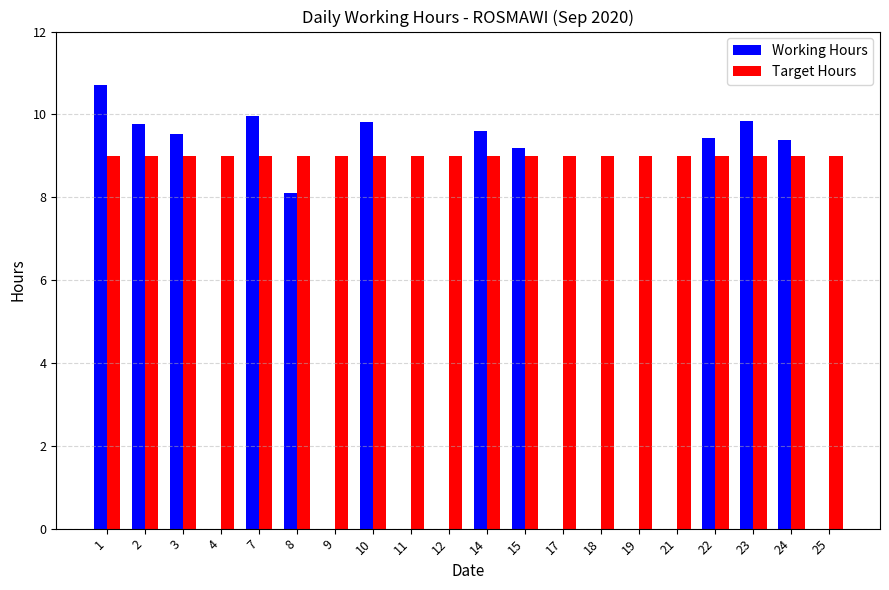

How many values in the Working Hours series exceed 9?

10